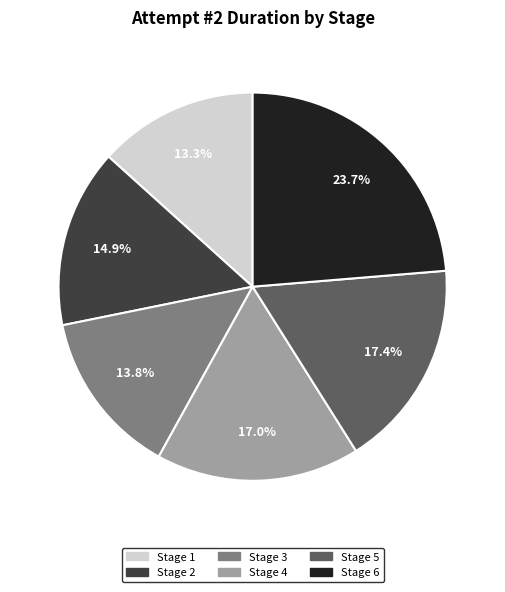

Does Stage 2 account for over 50% of the chart?

No